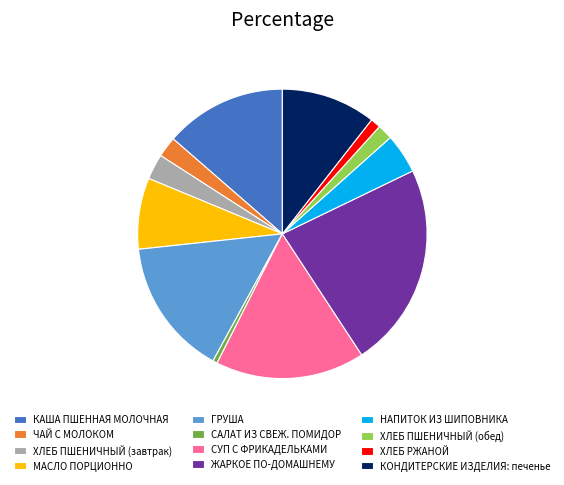

True or false: МАСЛО ПОРЦИОННО accounts for 8% of the total.

True